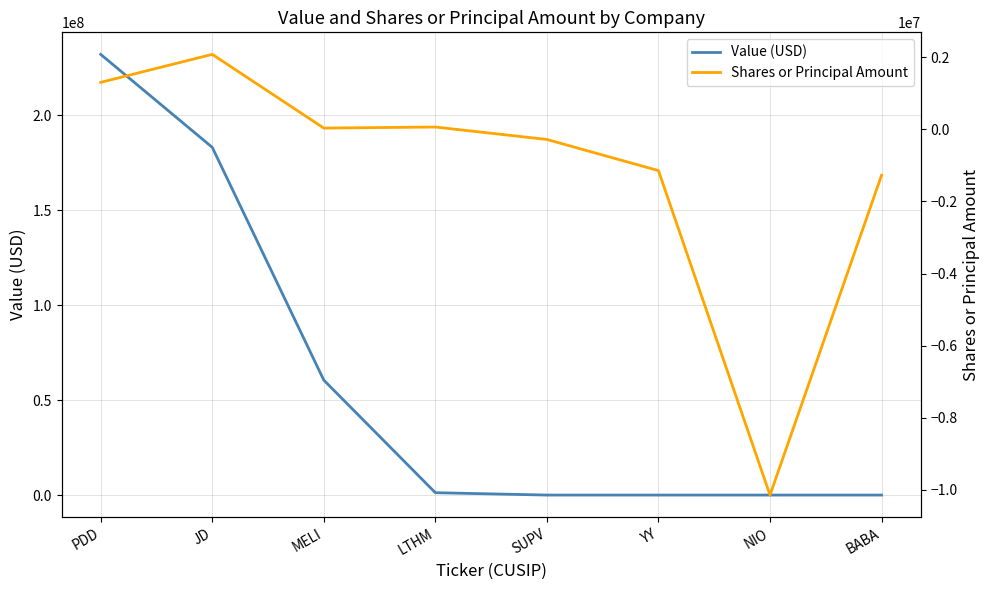

Which has a higher value, LTHM or PDD?

PDD